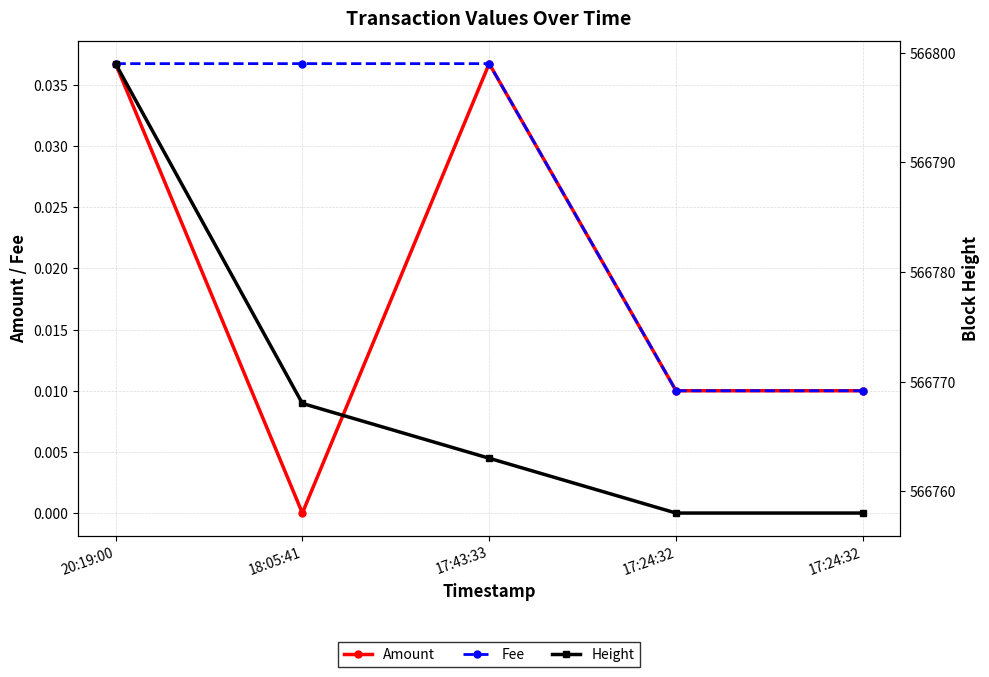

Is it true that Amount equals 0.0 at 17:43:33?

True